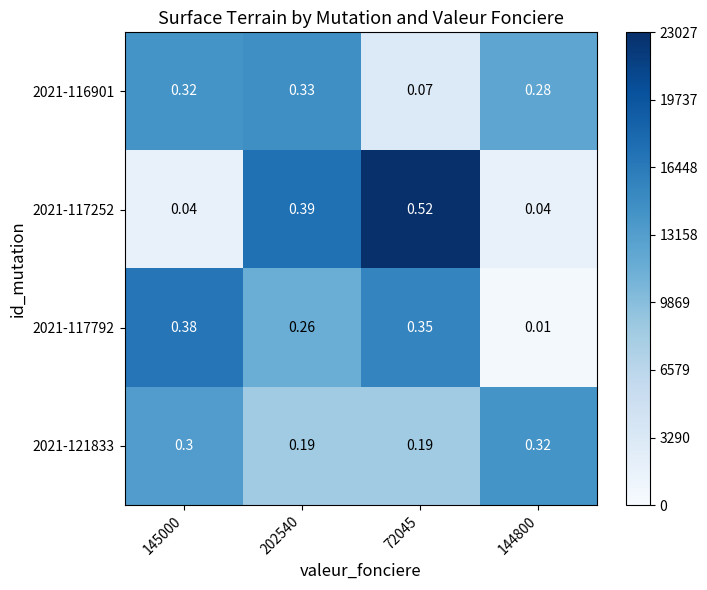

What is the total value across all series at 144800?

0.7